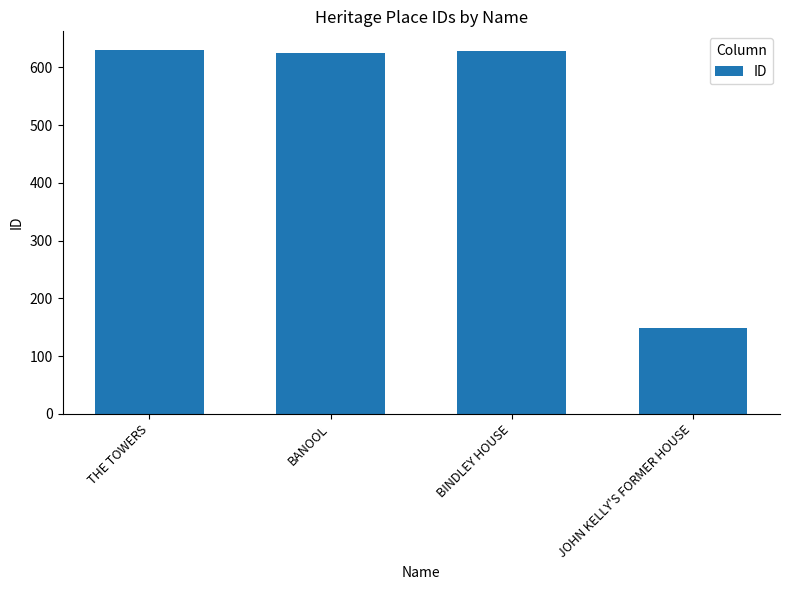

The chart shows a value of 631 at THE TOWERS. True or false?

True